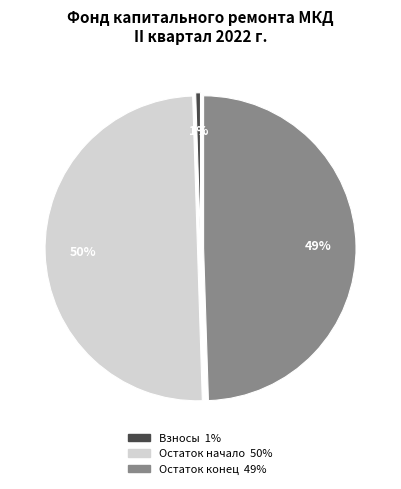

To the nearest percent, what is the average slice percentage?

33%